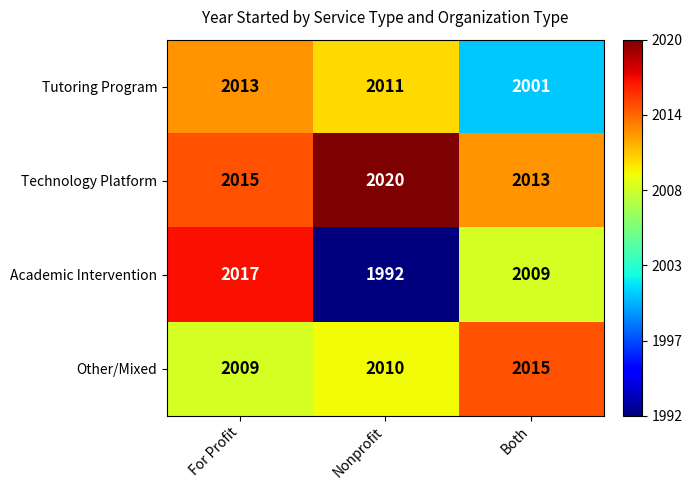

What is the total value across all series at Both?

8038